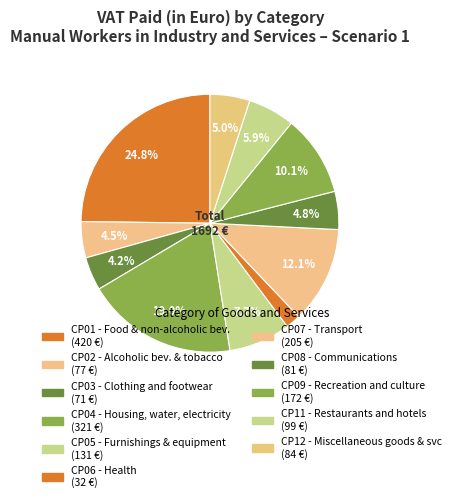

Which category has the smallest portion of the pie?

CP06 - Health